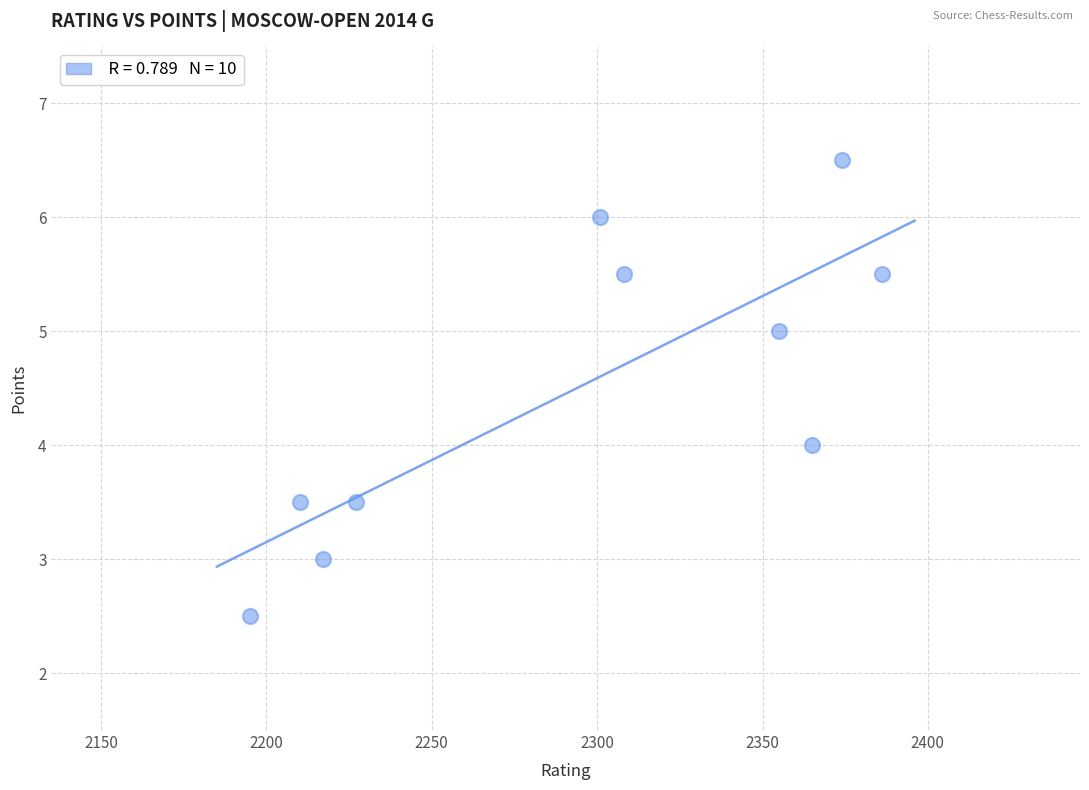

What is the average X value?

2293.8